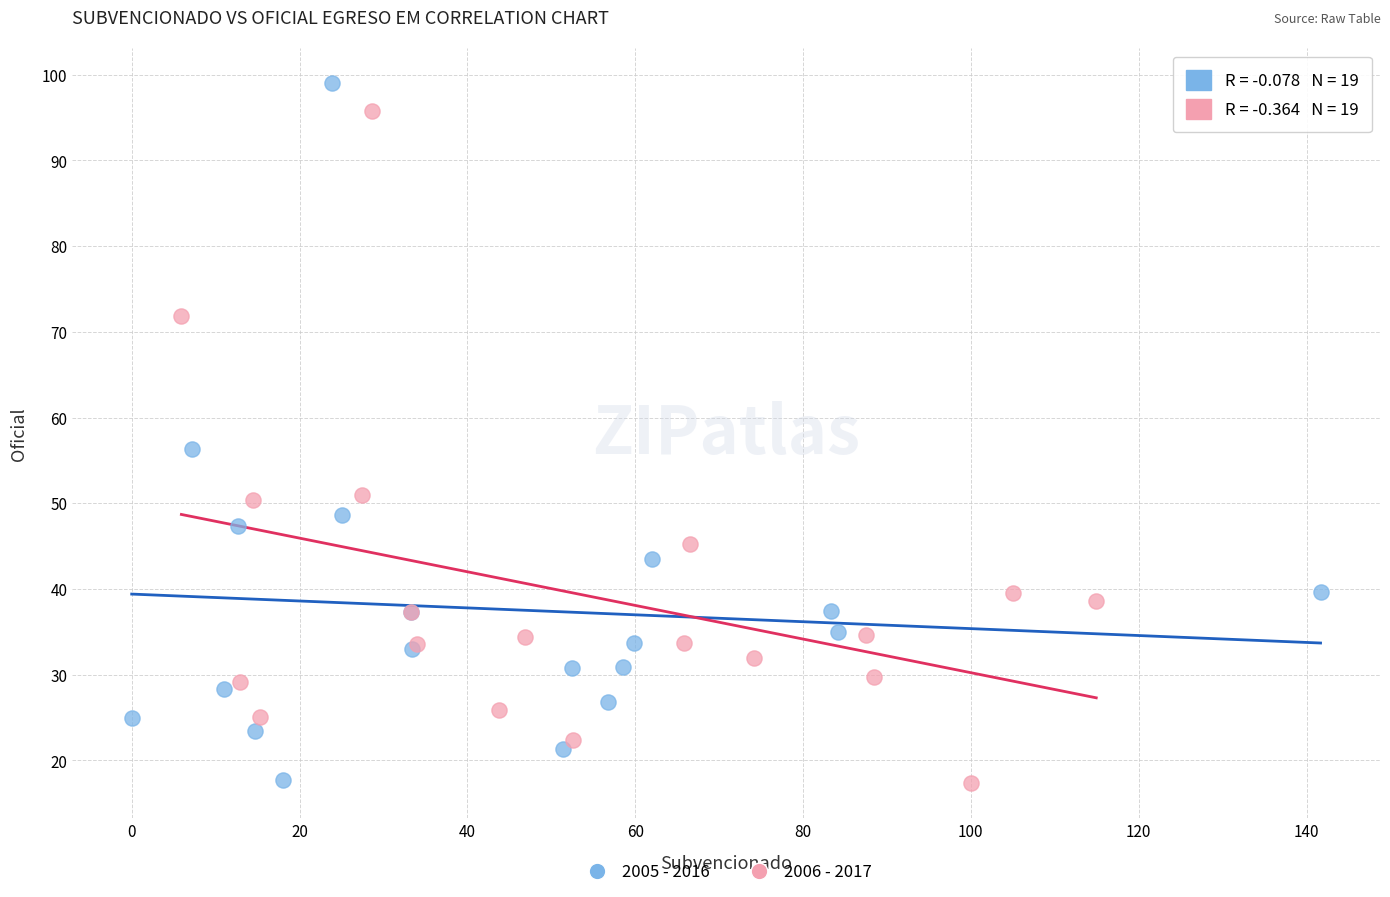

Which series has the widest spread of Y values?

2005 - 2016